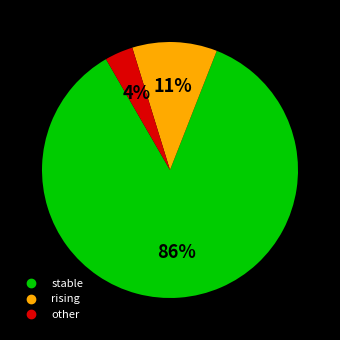

Which slice represents more than half of the pie?

stable